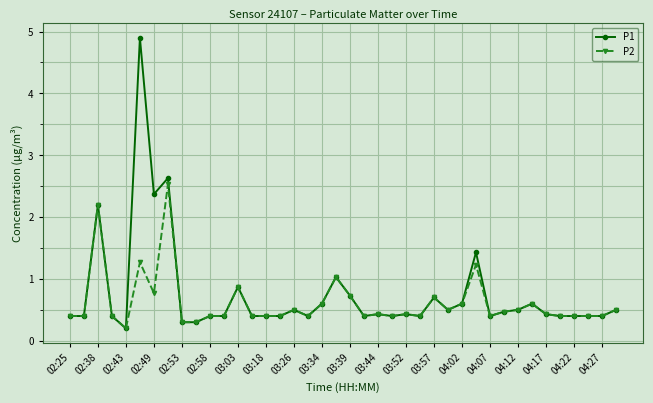

What is the sum of all P2 values?

24.5